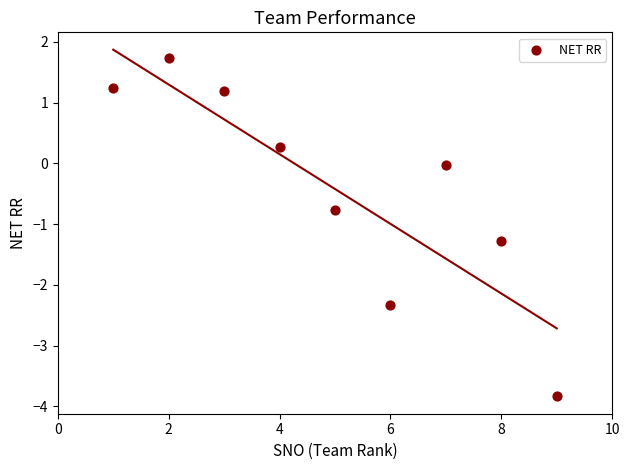

What is the average Y value?

-0.4